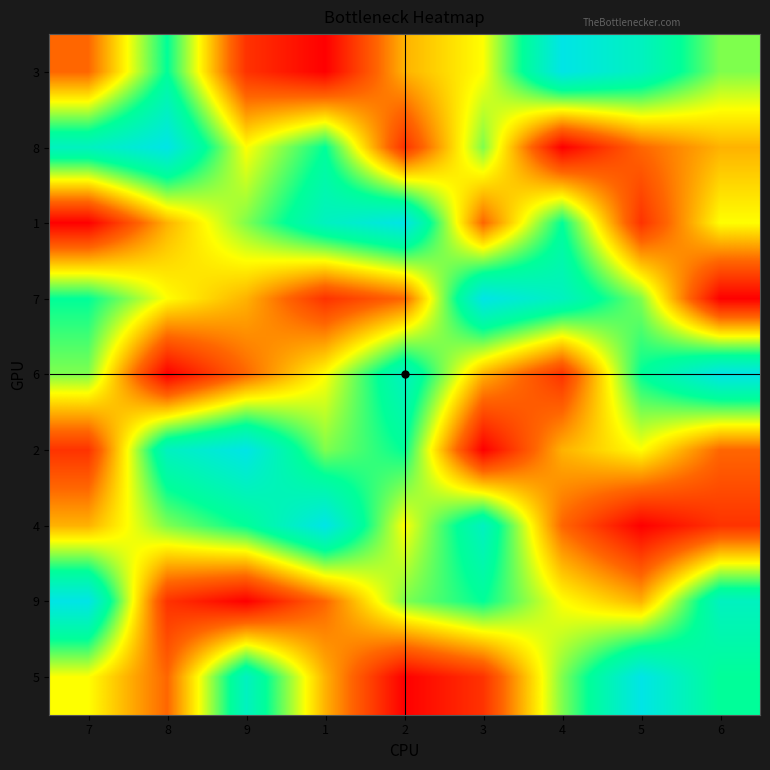

Which label corresponds to the smallest value in the chart?

1